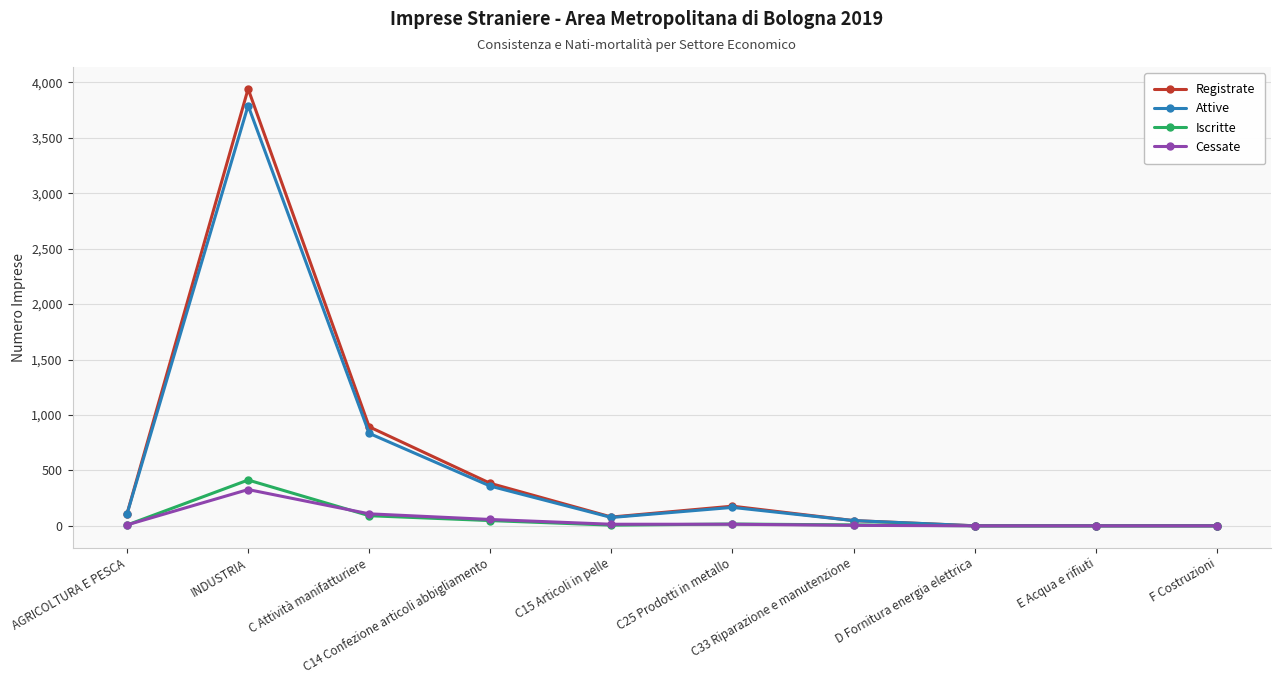

What is the label of the 5th point from the left?

C15 Articoli in pelle